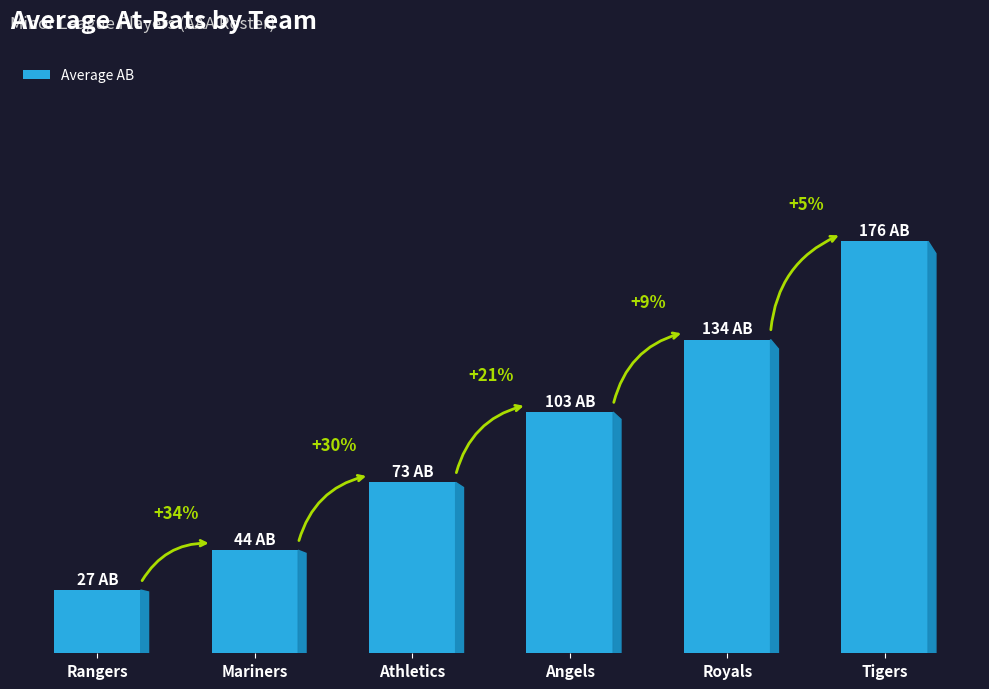

Are the bars horizontal?

No